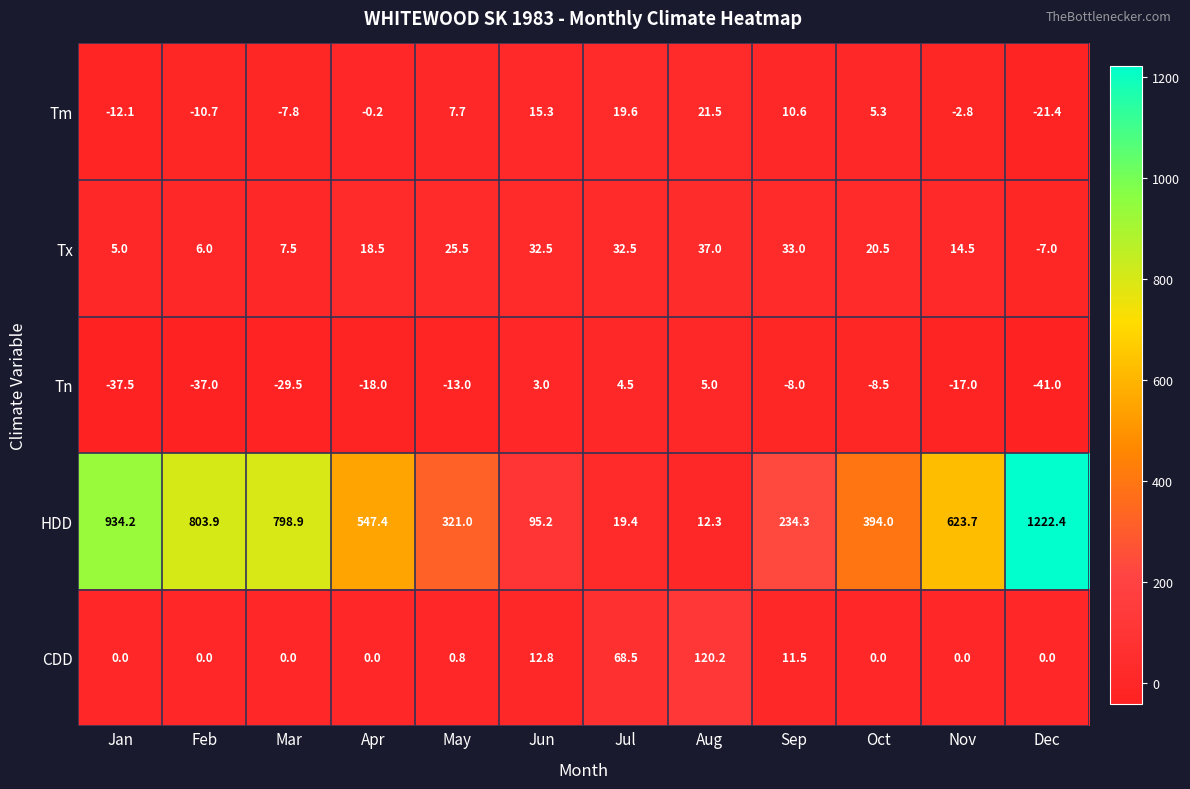

What is the difference between the maximum and second lowest values in the Tx series?

32.0